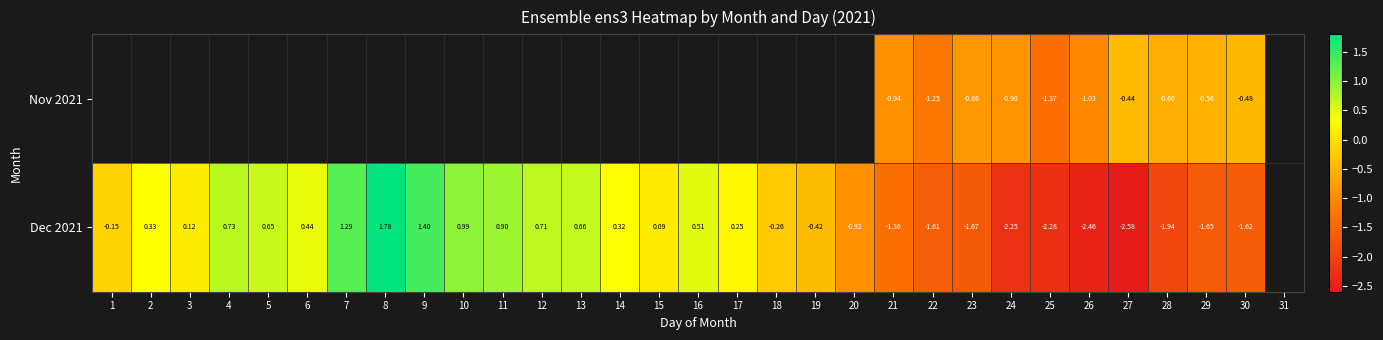

What is the smallest value displayed?

-2.6